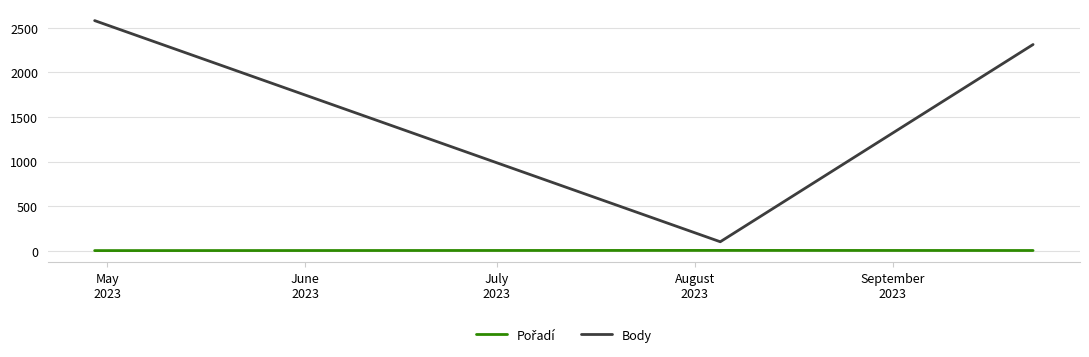

Which series has the widest spread of values?

Body